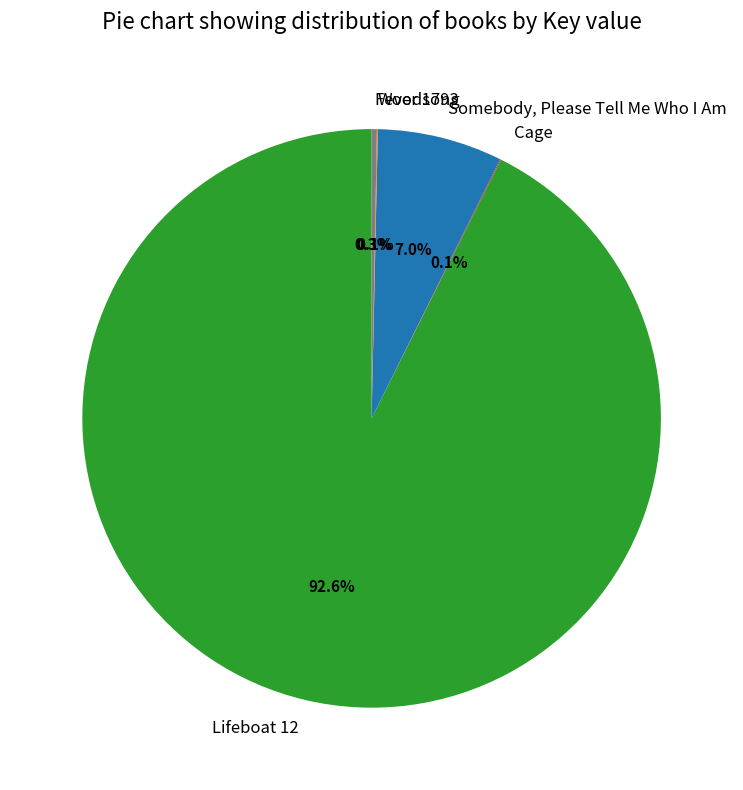

Which category has the biggest portion of the pie?

Lifeboat 12